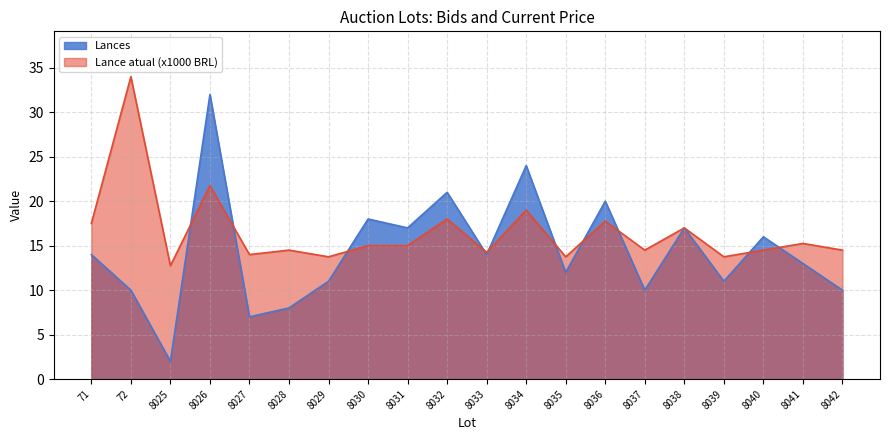

Reading left to right, what are all the values shown in this chart?

Lances: 71=14.0	72=10.0	8025=2.0	8026=32.0	8027=7.0	8028=8.0	8029=11.0	8030=18.0	8031=17.0	8032=21.0	8033=14.0	8034=24.0	8035=12.0	8036=20.0	8037=10.0	8038=17.0	8039=11.0	8040=16.0	8041=13.0	8042=10.0
Lance atual (x1000): 71=17.5	72=34.0	8025=12.8	8026=21.8	8027=14.0	8028=14.5	8029=13.8	8030=15.0	8031=15.0	8032=18.0	8033=14.2	8034=19.0	8035=13.8	8036=17.8	8037=14.5	8038=17.0	8039=13.8	8040=14.5	8041=15.2	8042=14.5